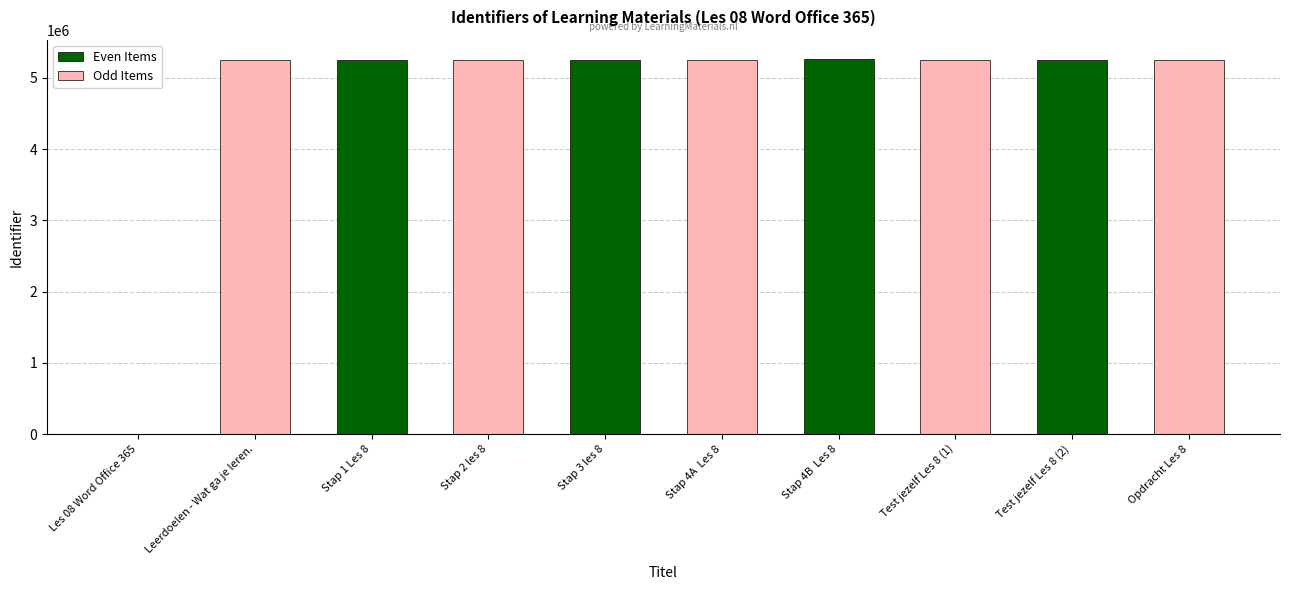

The value of Odd Items at Test jezelf Les 8 (2) is 1243810. True or false?

False